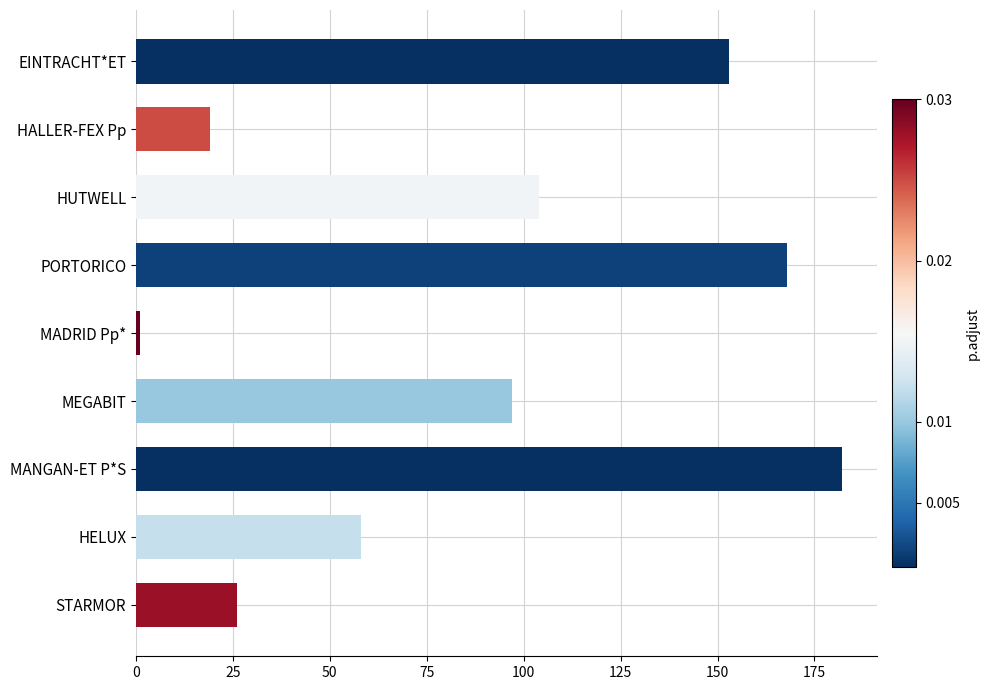

What is the minimum value shown in the chart?

1